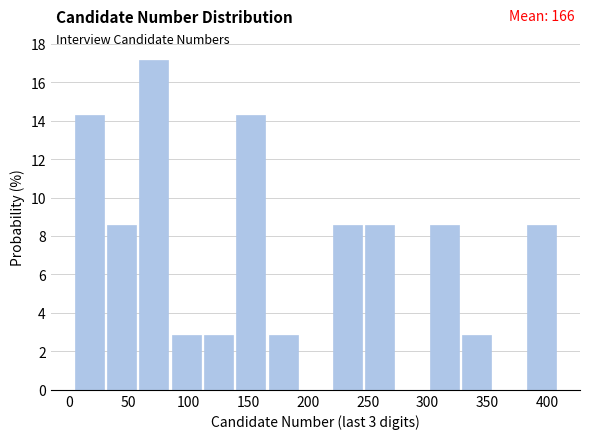

Over which range of the x-axis is the bar tallest?

59 to 86